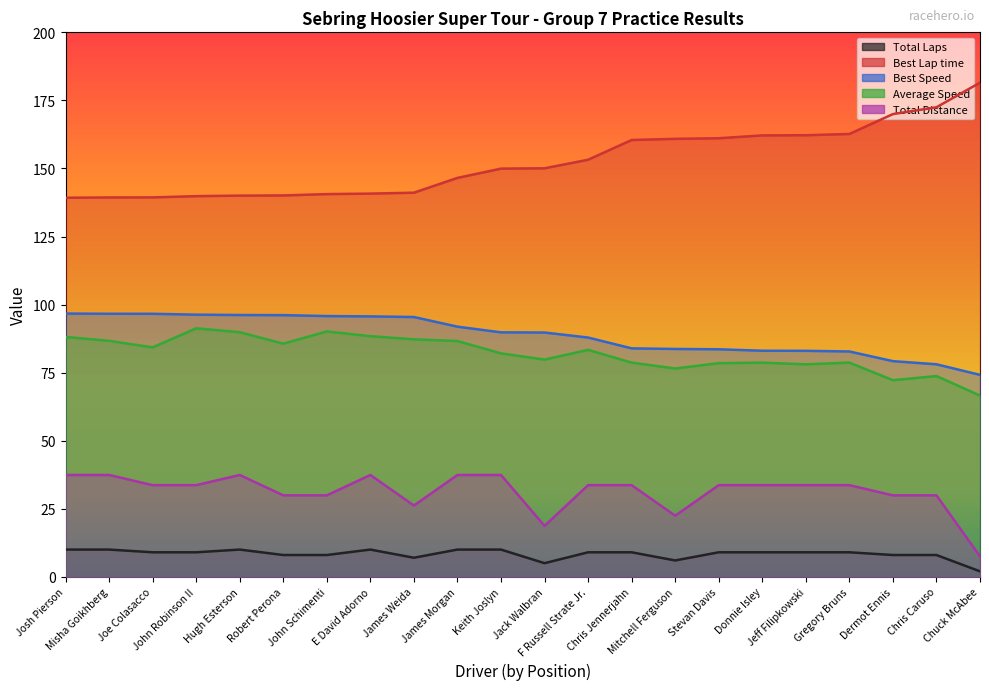

True or false: Total Distance has more than 2 interior local peaks.

False